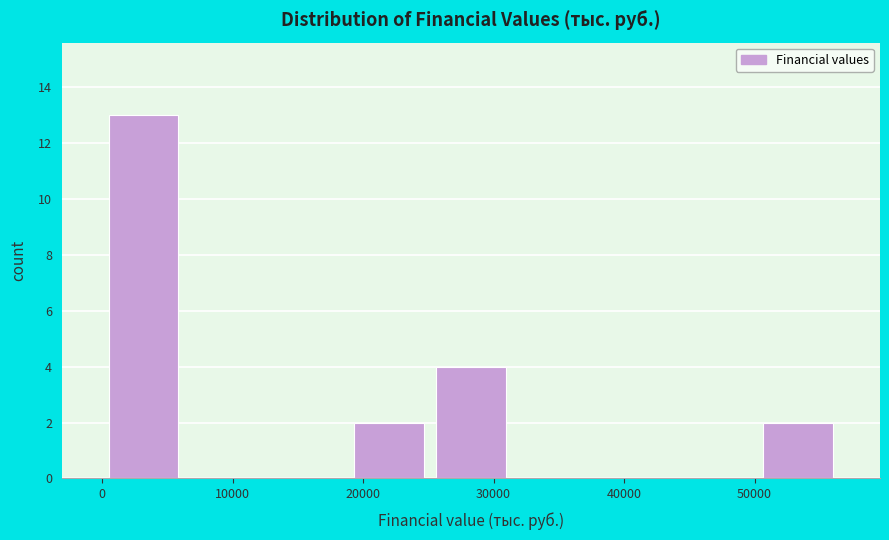

How tall is the bar that spans 50000 to 56000 on the x-axis? Neither the bar edges nor the heights are printed on the chart, so give them approximately, as read against the axes.

2